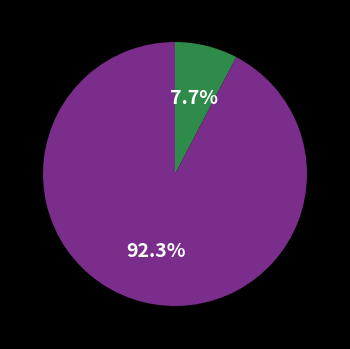

Does any single category account for the majority?

Yes